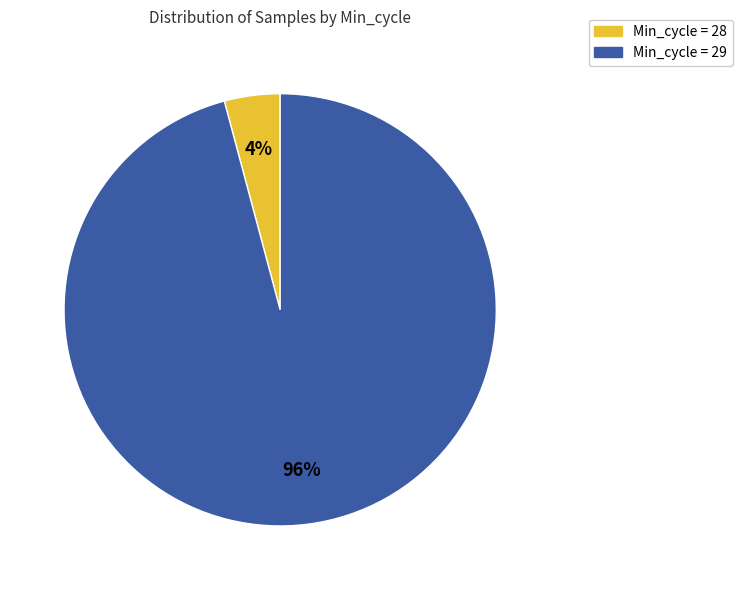

Is there any slice that represents more than half of the pie?

Yes